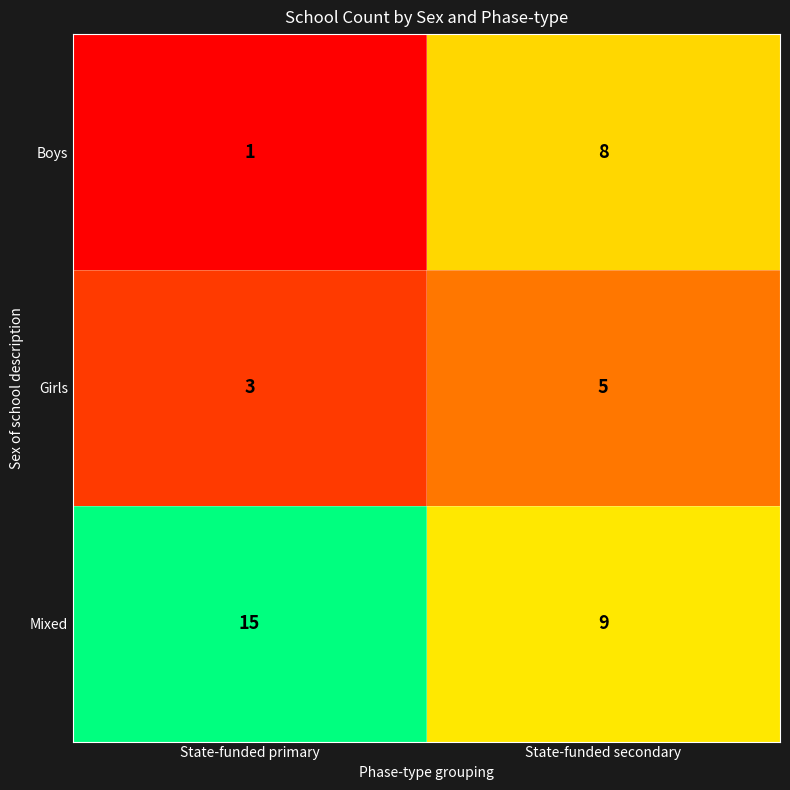

True or false: Boys has a value of 8 at State-funded secondary.

True